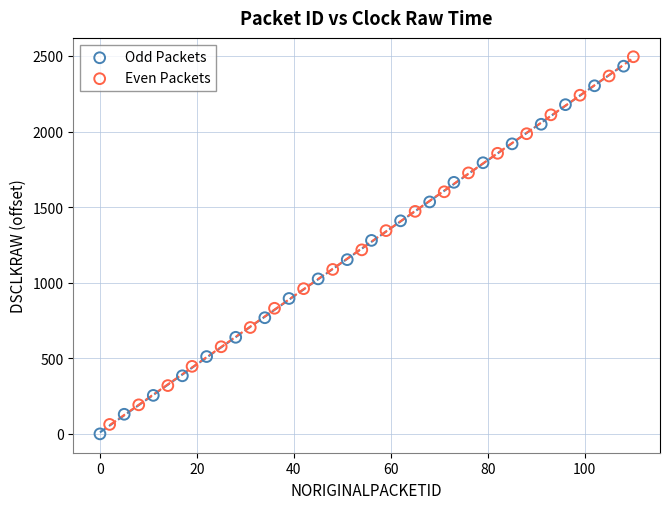

Which series has the largest Y range (max minus min)?

Odd Packets